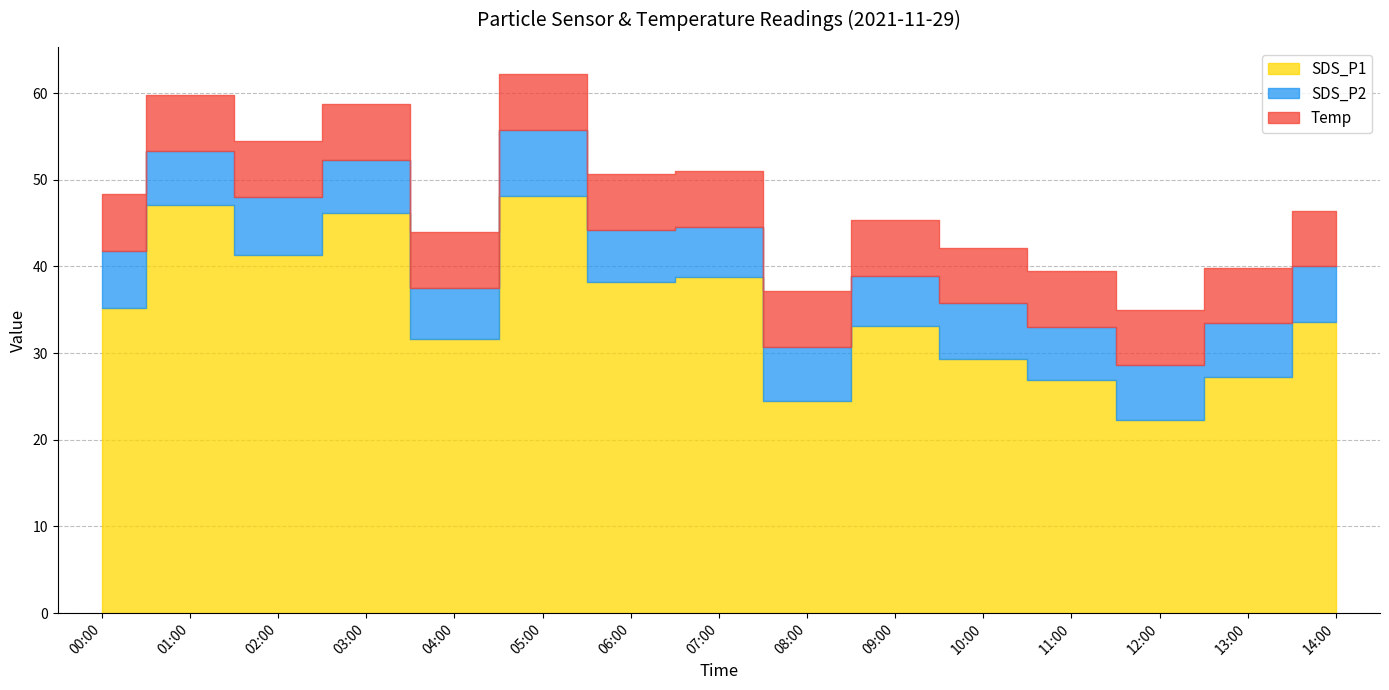

At which category does SDS_P2 reach its first local peak?

02:00